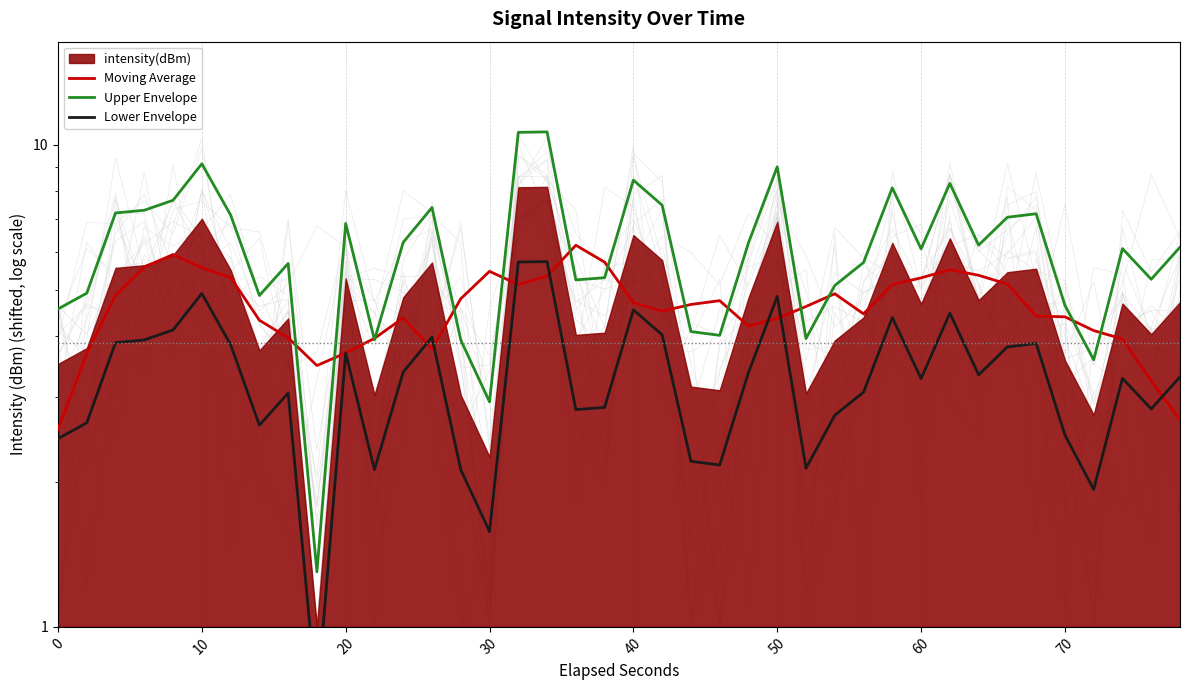

At how many categories does at least one series exceed 3?

40